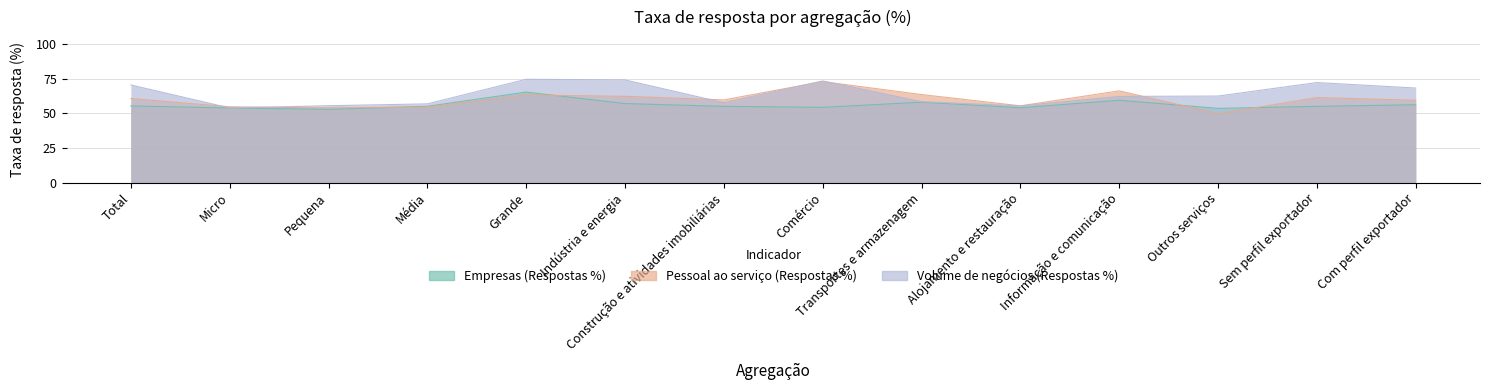

True or false: Empresas (Respostas %) and Volume de negócios (Respostas %) intersect in this chart.

False